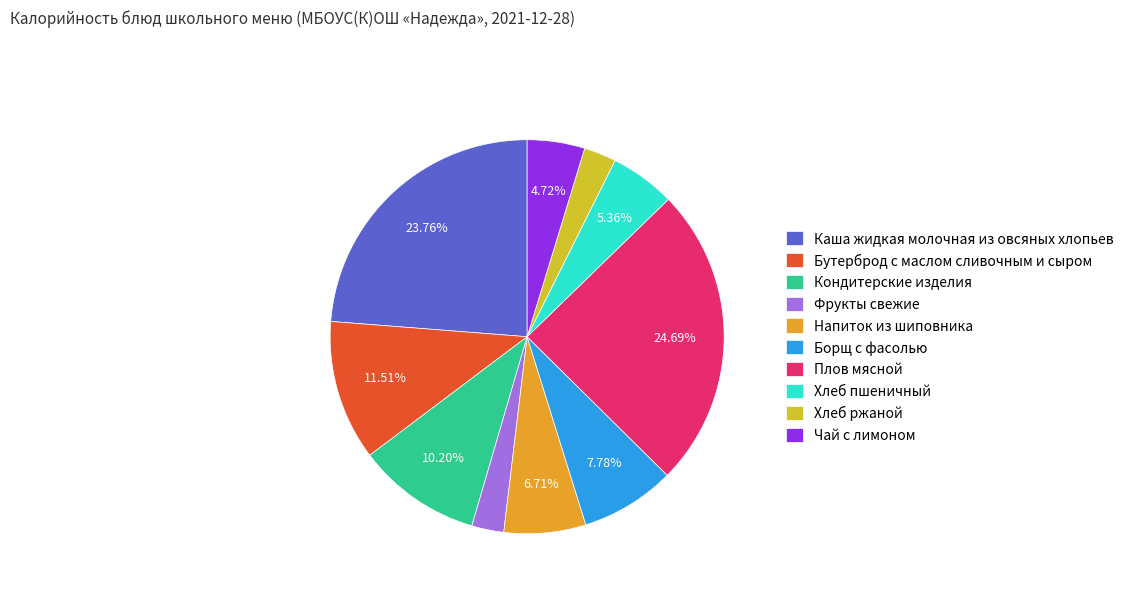

Count the number of slices in the pie.

10